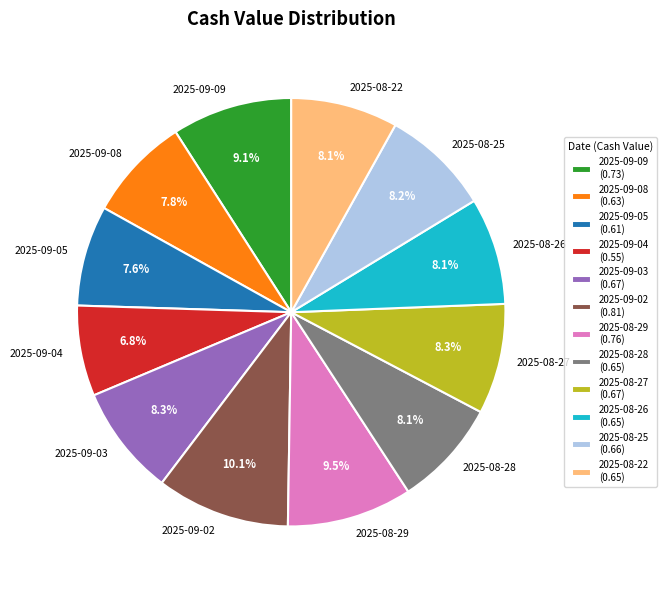

To the nearest percent, what portion does 2025-08-28 represent?

8%